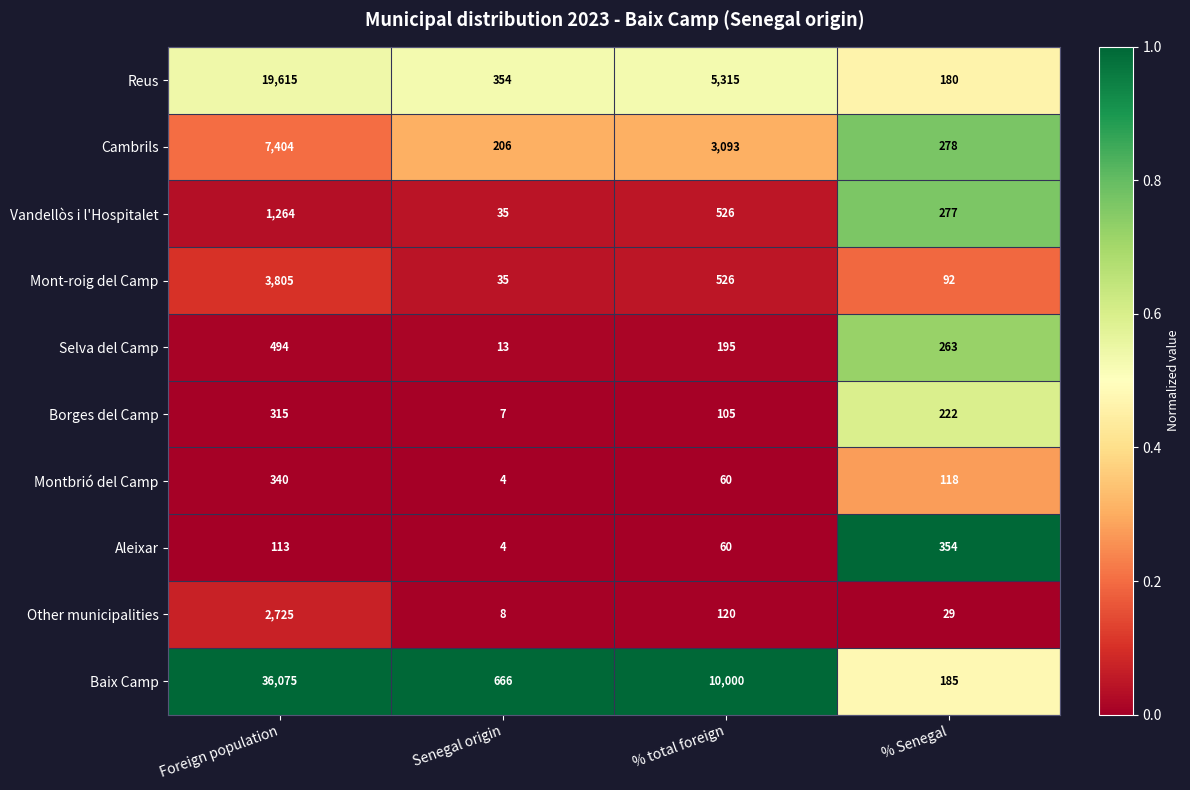

Which series has the largest range (max minus min)?

Baix Camp